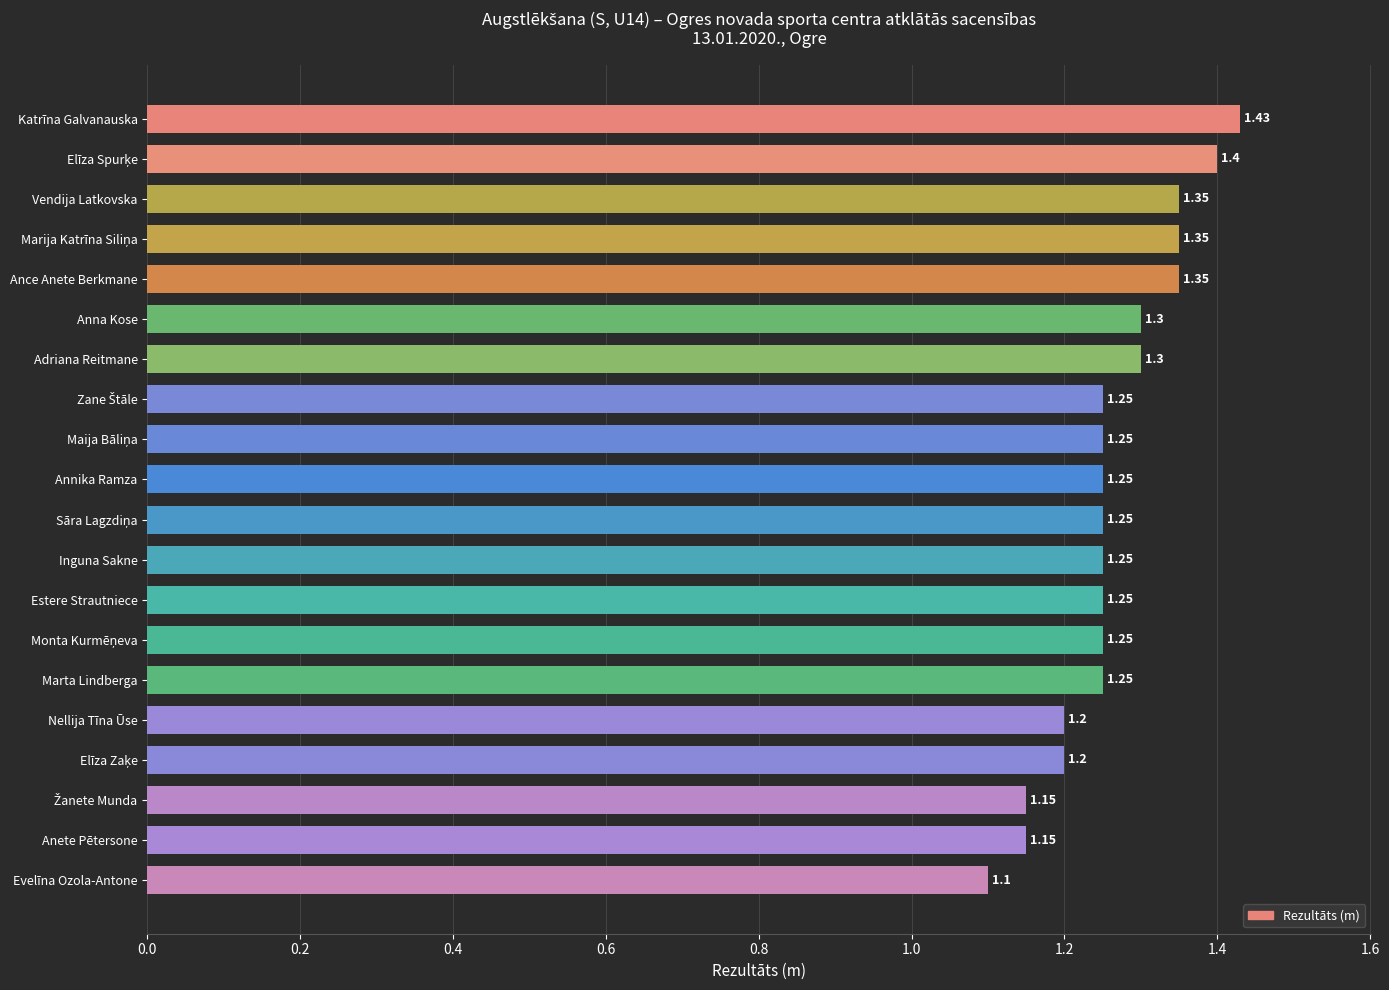

Are the bars grouped side by side (vs. stacked)?

No